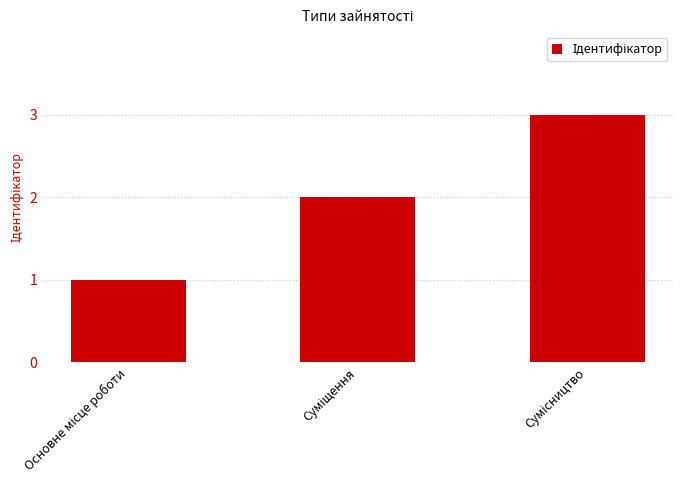

What is the sum of all values?

6